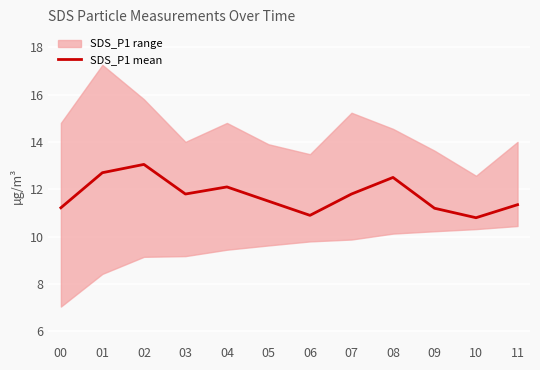

What is the difference between the values at 05 and 10?

0.7